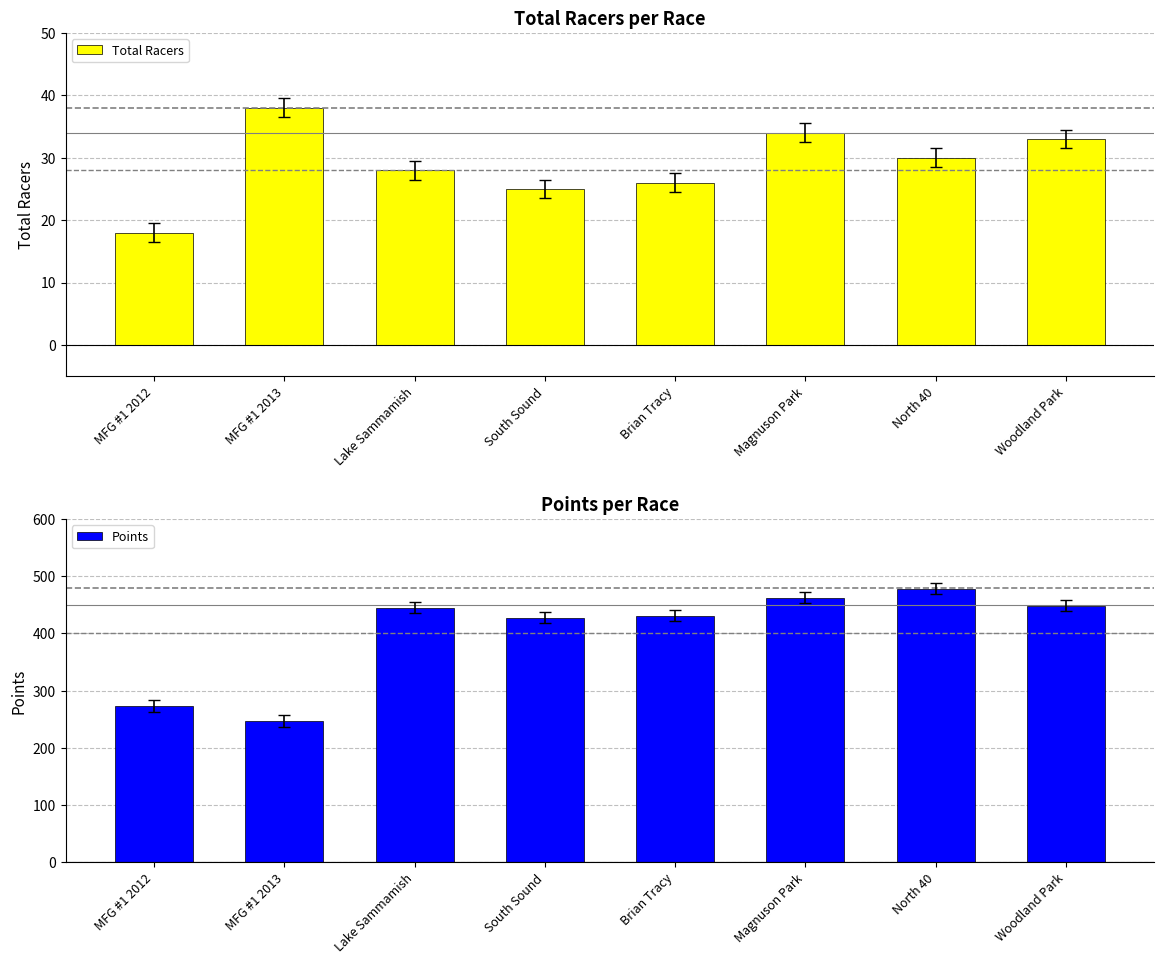

What is the label of the 7th bar from the left?

North 40